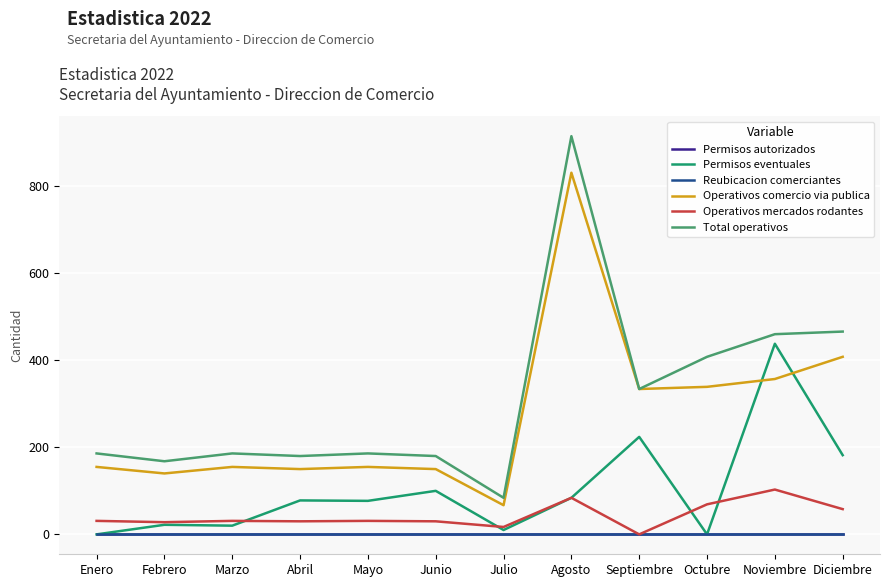

At which label does Operativos comercio via publica reach its minimum?

Julio